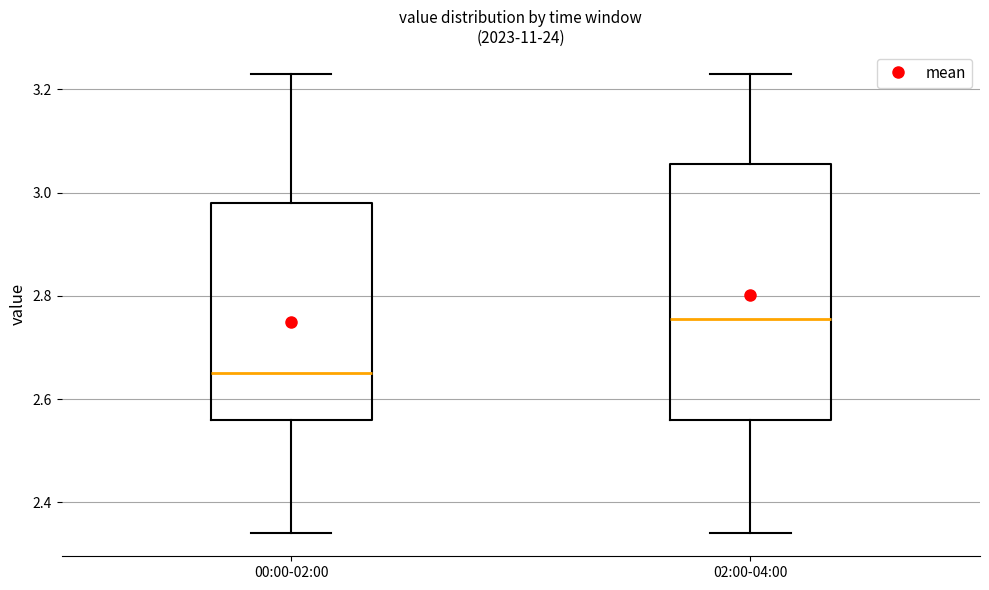

Reading left to right, transcribe this box plot: for each box, give where its median line is, the range the box spans, and where its two whiskers end, as read against the y-axis. The values are not printed on the chart, so give them approximately, as read against the axis.

00:00-02:00: median 2.66, box 2.56 to 2.98, whiskers 2.34 to 3.24
02:00-04:00: median 2.76, box 2.56 to 3.06, whiskers 2.34 to 3.24